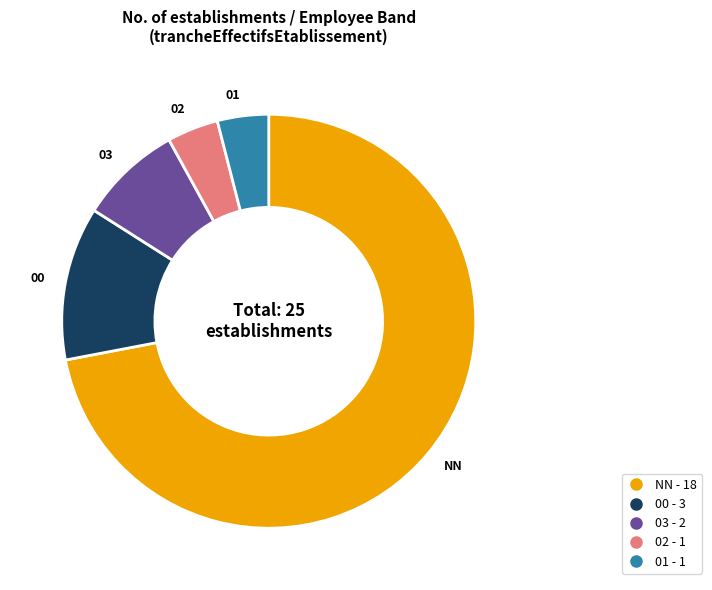

How many slices are in this pie chart?

5